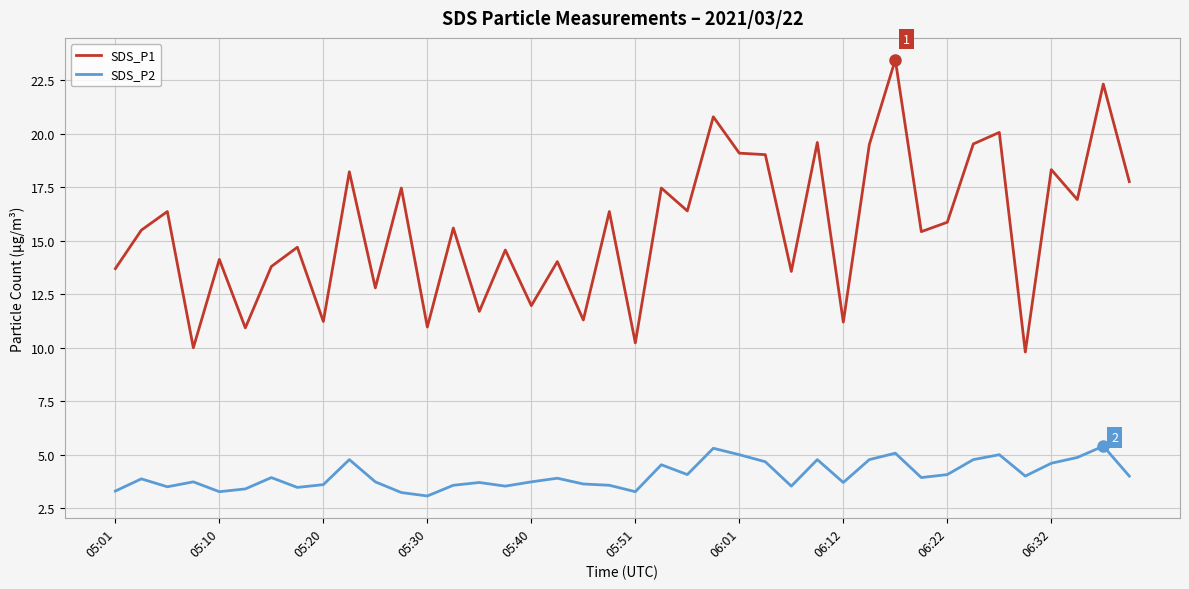

Which series has the largest range (max minus min)?

SDS_P1